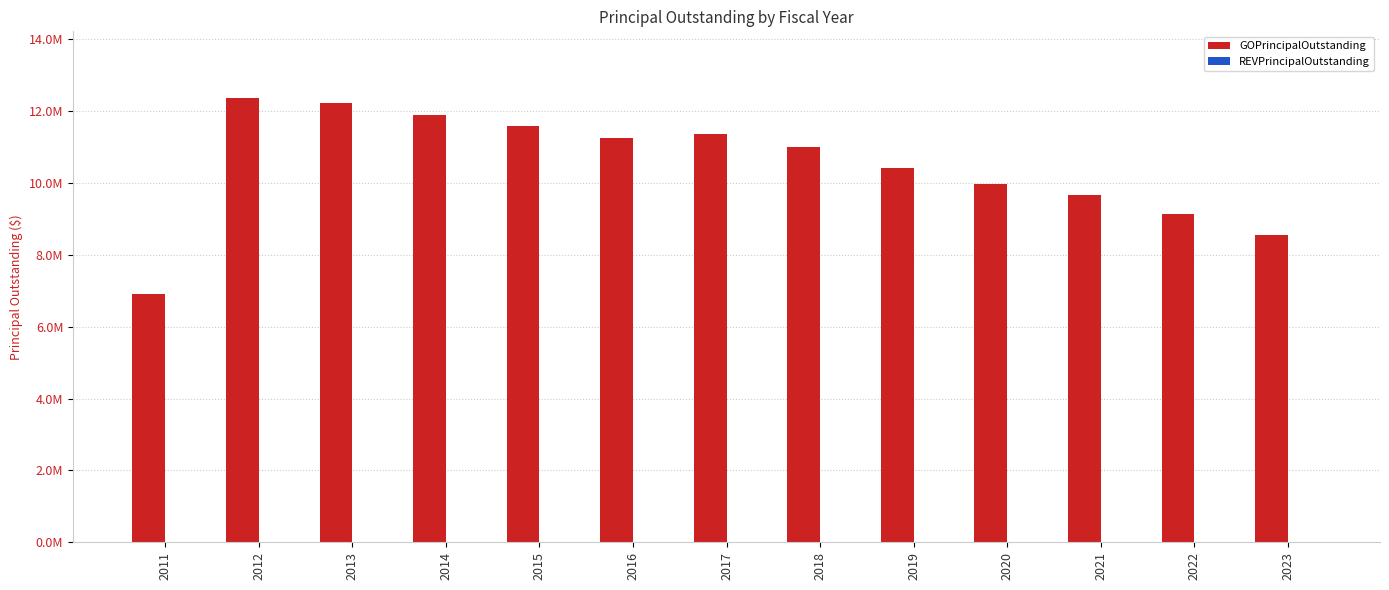

Does the chart contain any negative values?

No